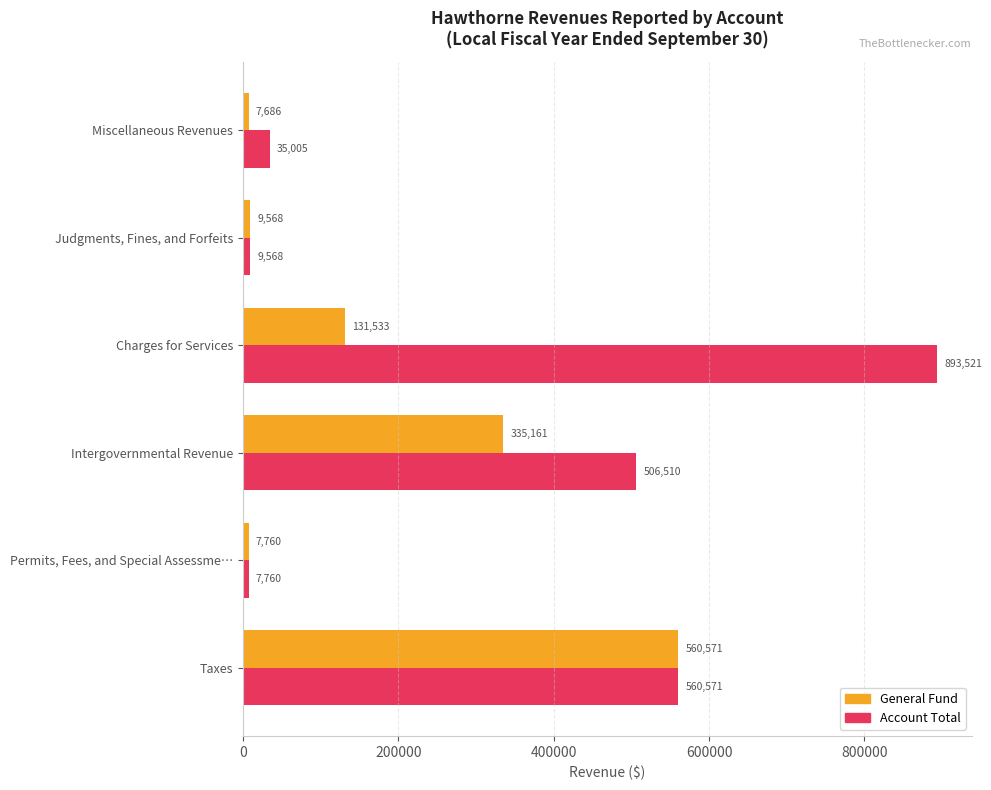

How many data points does each series have?

6